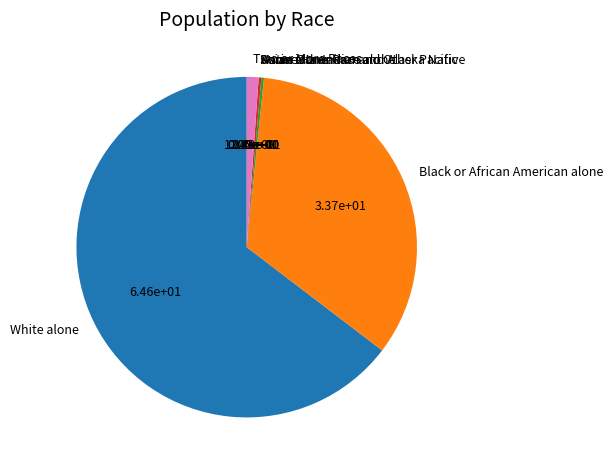

Is it true that Black or African American alone is 44% of the pie?

False